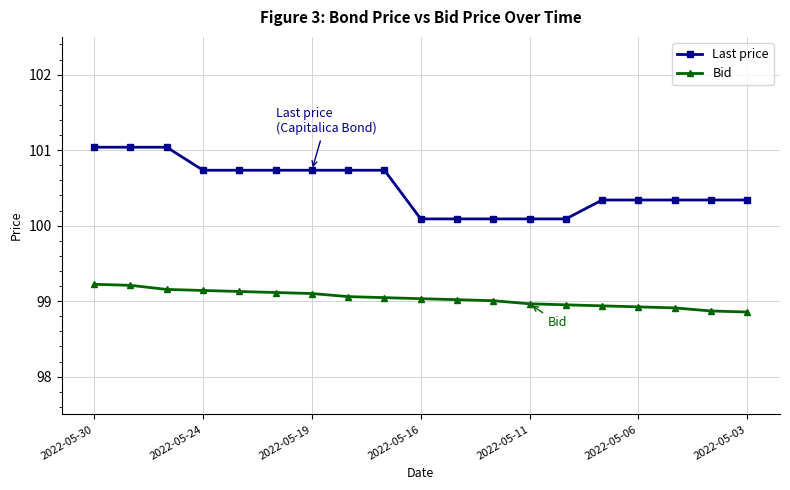

Which series has the largest total across all categories?

Last price